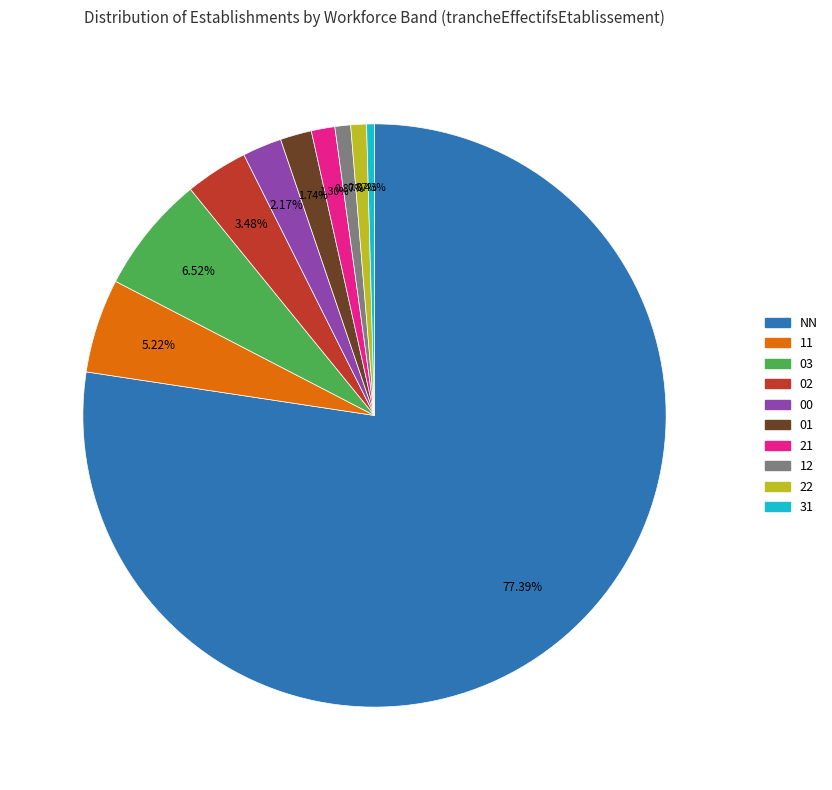

Does any single category account for the majority?

Yes